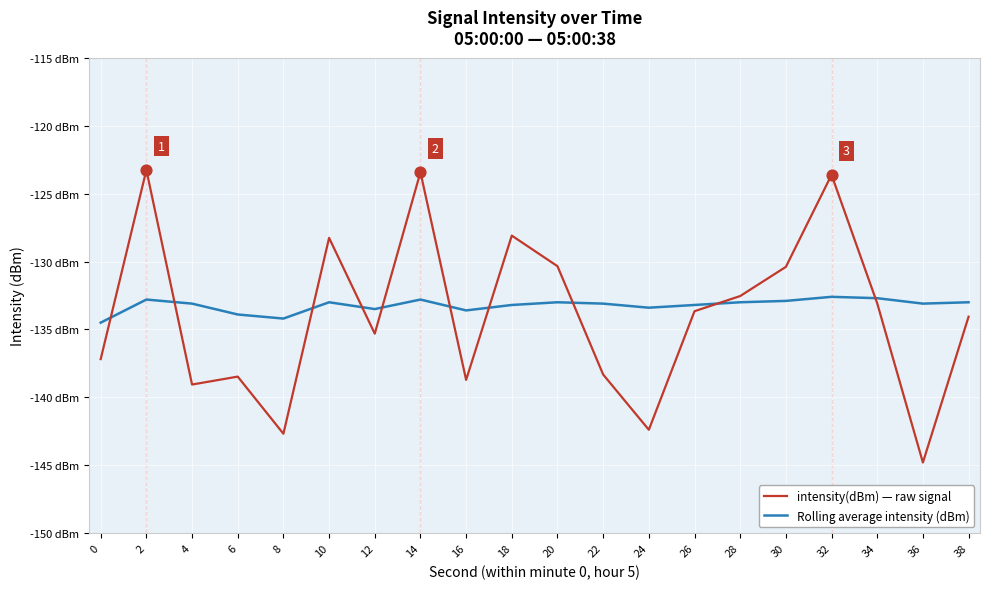

What are all the series names shown in the legend?

intensity(dBm) — raw signal, Rolling average intensity (dBm)